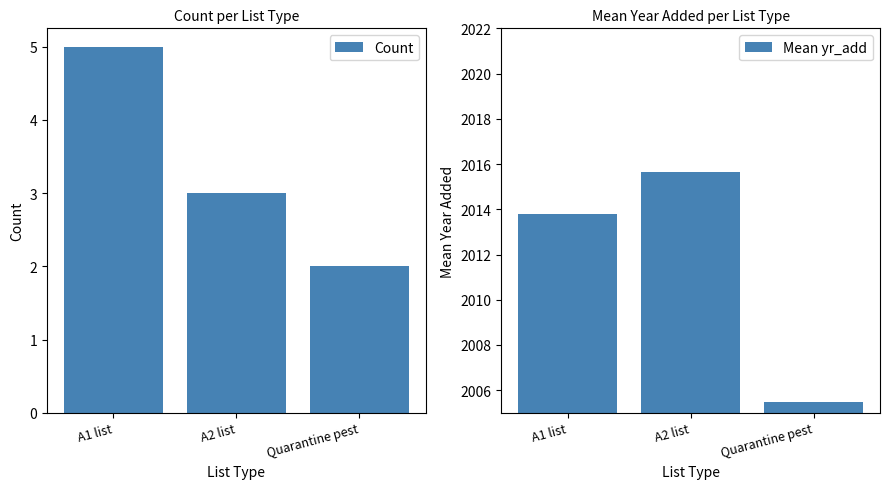

At which category does the chart reach its minimum across all series?

Quarantine pest